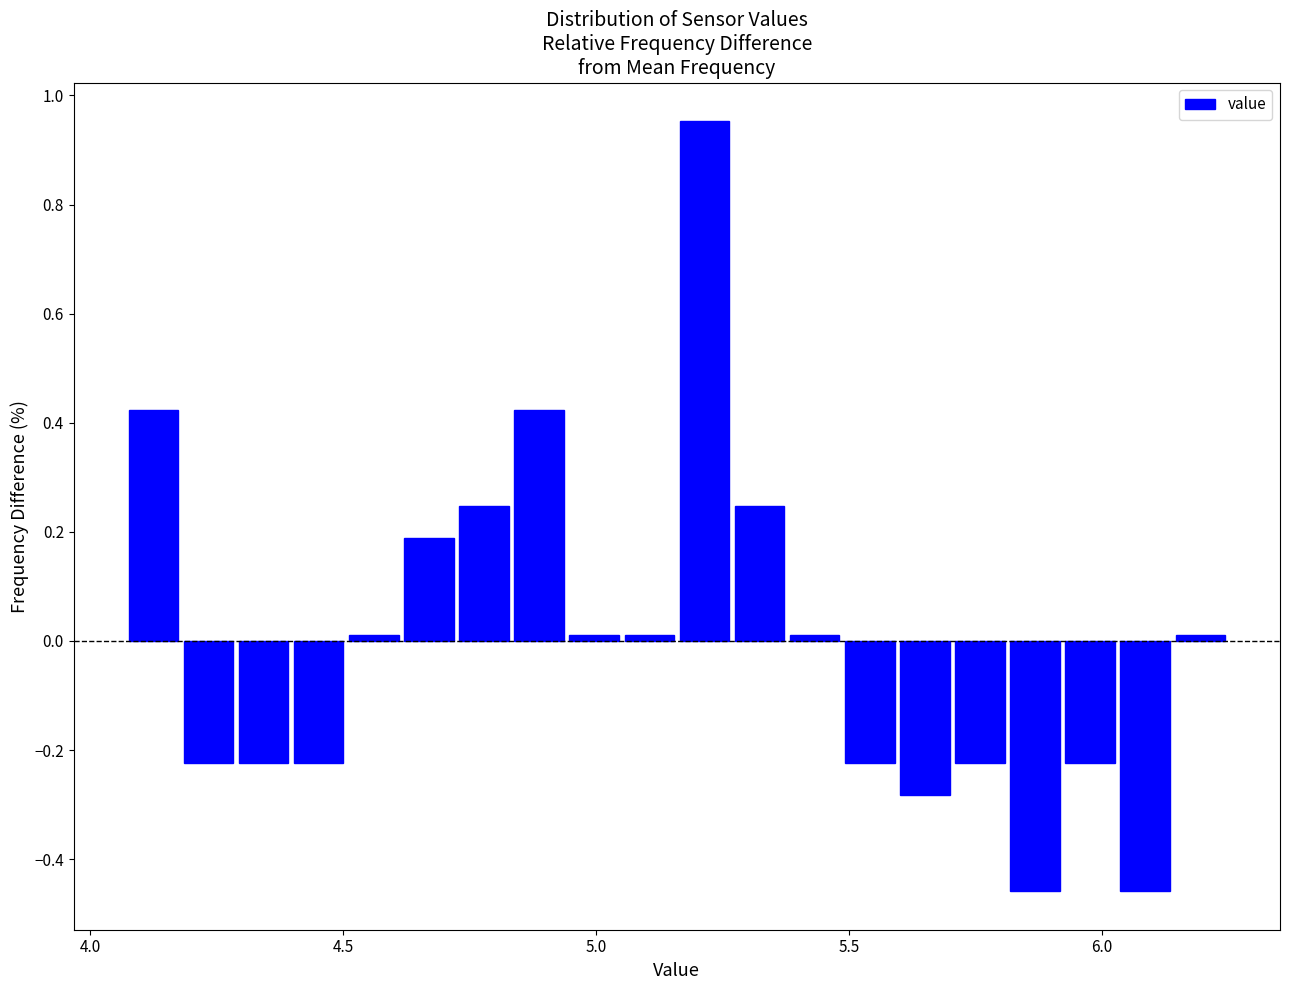

Read against the x-axis, roughly where is the centre of the tallest bar?

5.20